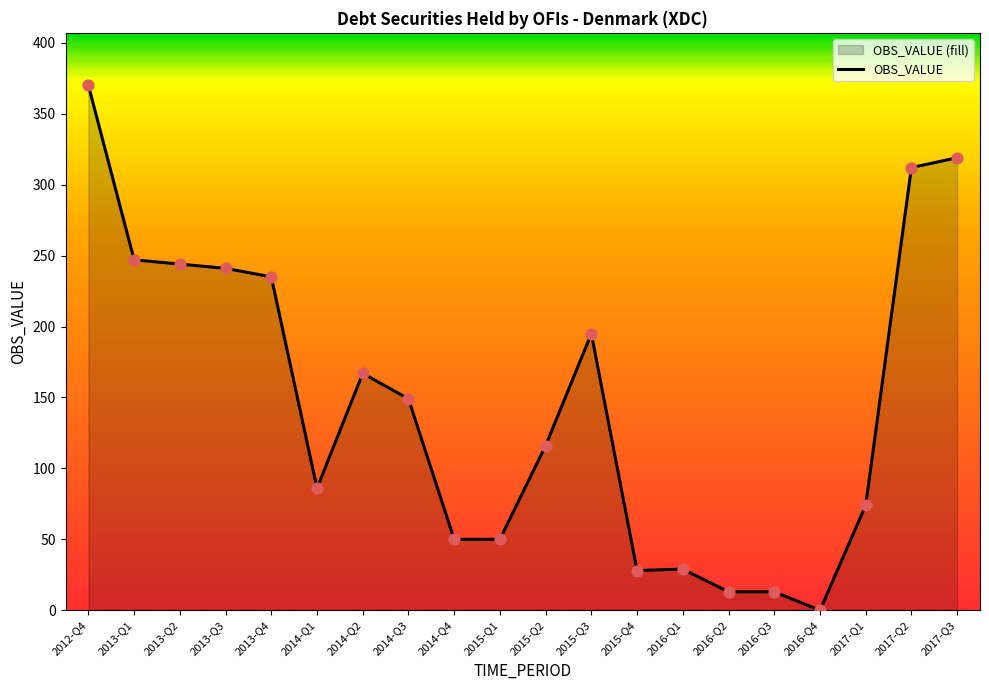

What is the ratio of the value at 2013-Q2 to the value at 2012-Q4?

0.7